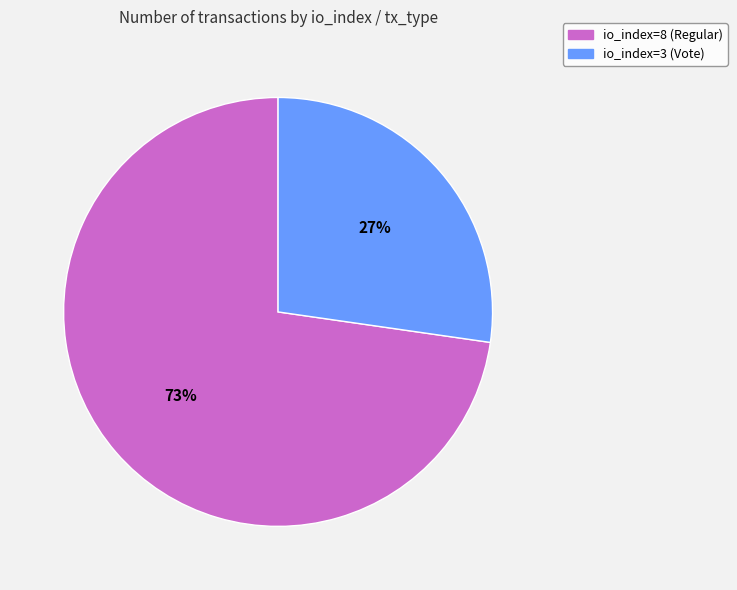

What is the largest slice in the pie chart?

io_index=8 (Regular)